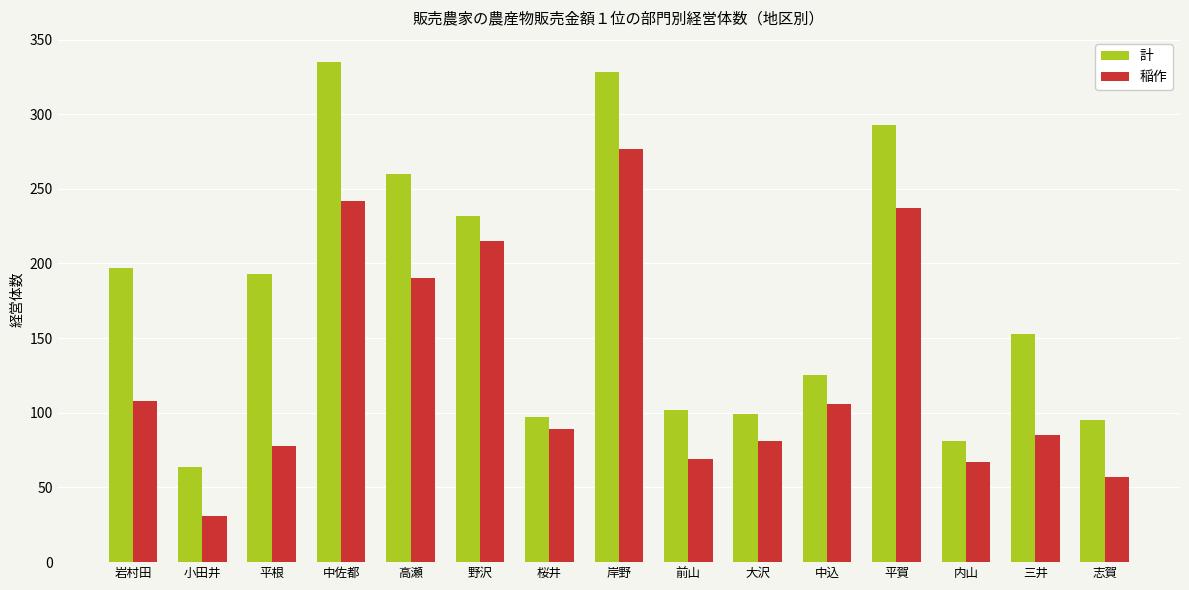

What is the average value of the 稲作 series?

129